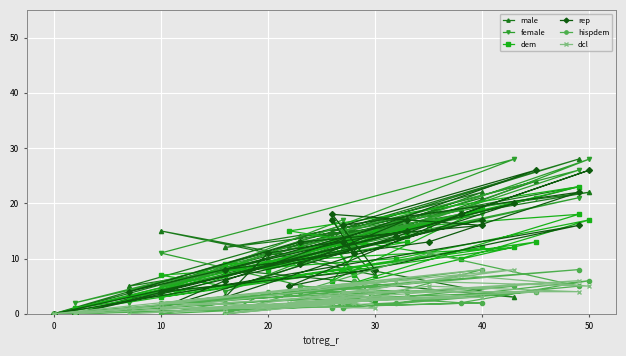

Is this an area chart (filled region under the line)?

No